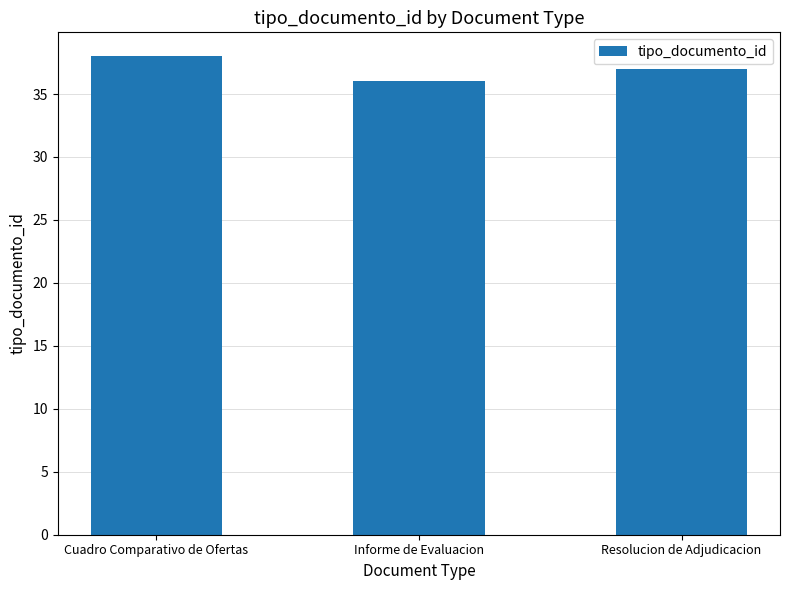

Which has a higher value, Cuadro Comparativo de Ofertas or Resolucion de Adjudicacion?

Cuadro Comparativo de Ofertas